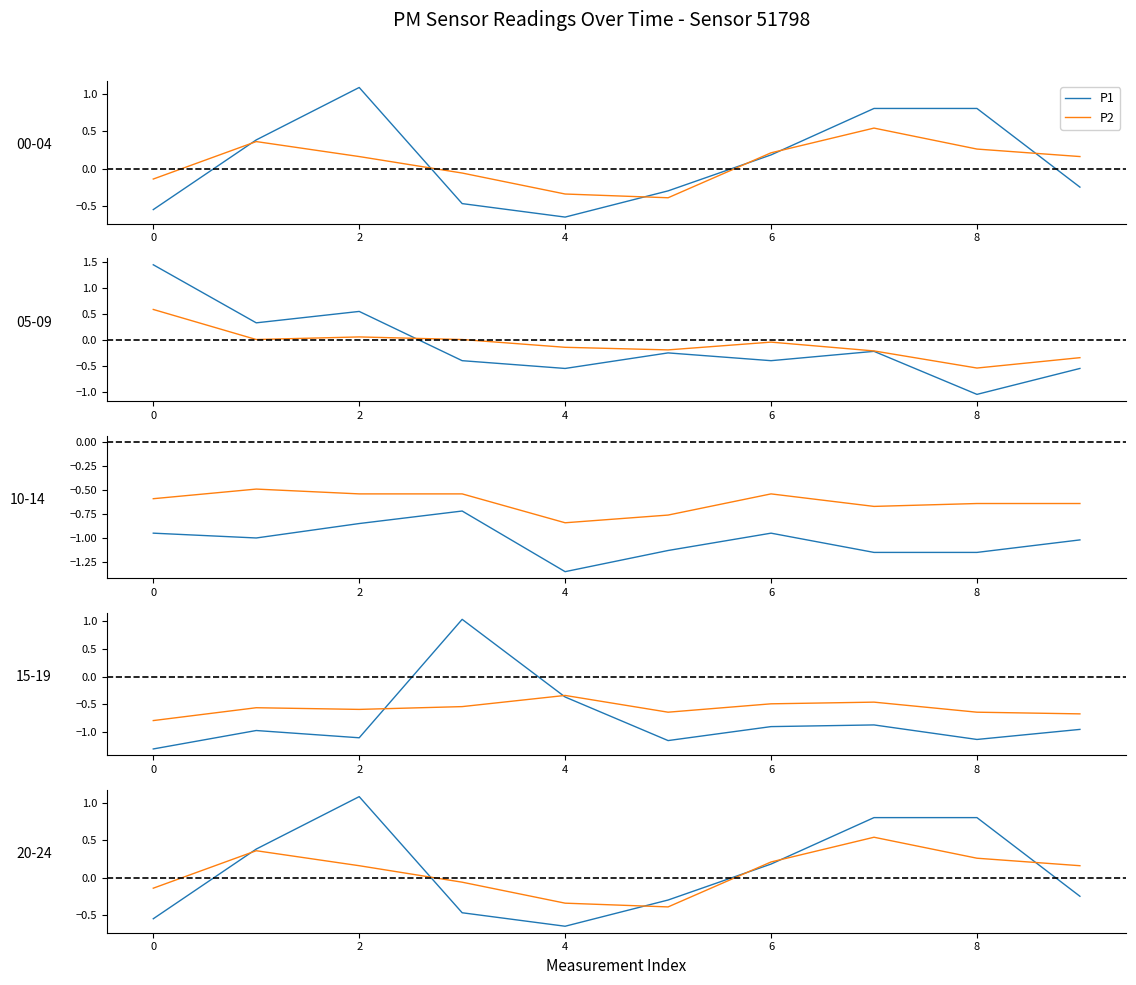

What is the sum of all P1 values?

1.1